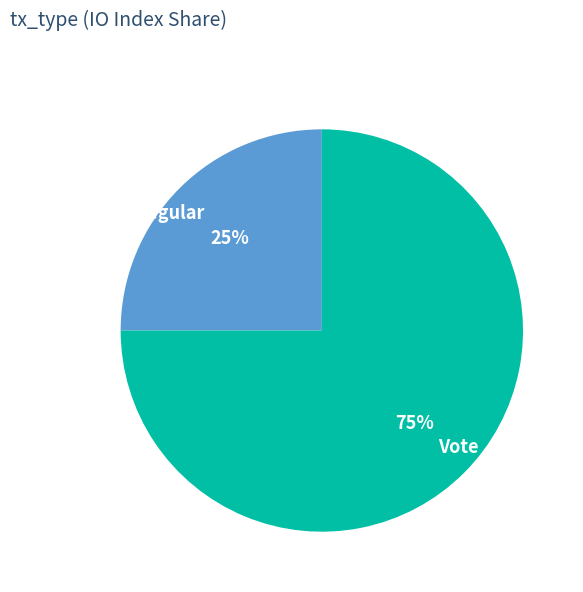

Do Vote and Regular together represent more than half of the pie?

Yes